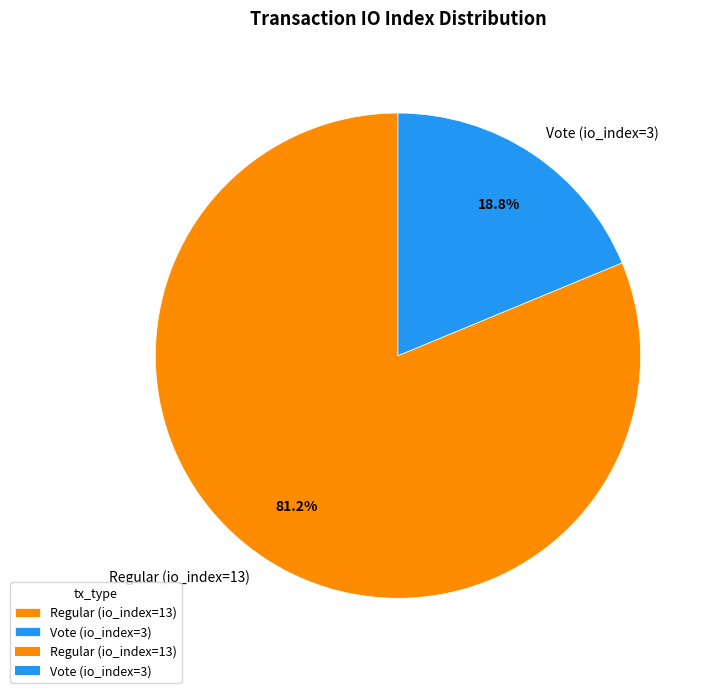

Rank the categories by value from highest to lowest.

Regular (io_index=13), Vote (io_index=3)